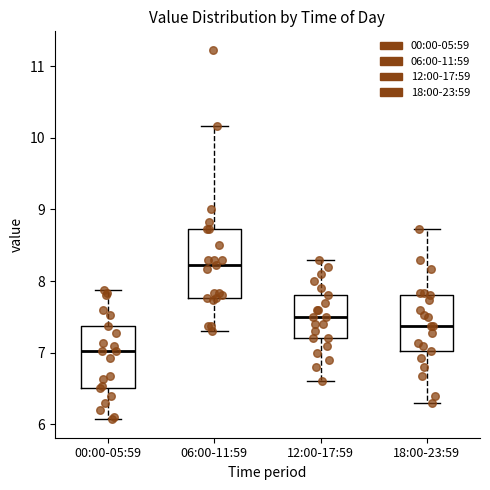

Reading left to right, transcribe this box plot: for each box, give where its median line is, the range the box spans, and where its two whiskers end, as read against the y-axis. The values are not printed on the chart, so give them approximately, as read against the axis.

00:00-05:59: median 7.0, box 6.5 to 7.4, whiskers 6.1 to 7.9
06:00-11:59: median 8.2, box 7.8 to 8.7, whiskers 7.3 to 10.2
12:00-17:59: median 7.5, box 7.2 to 7.8, whiskers 6.6 to 8.3
18:00-23:59: median 7.4, box 7.0 to 7.8, whiskers 6.3 to 8.7